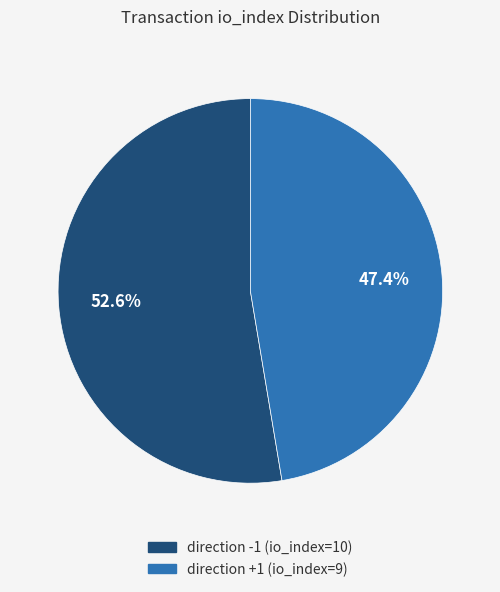

To the nearest percent, what is the average slice percentage?

50%